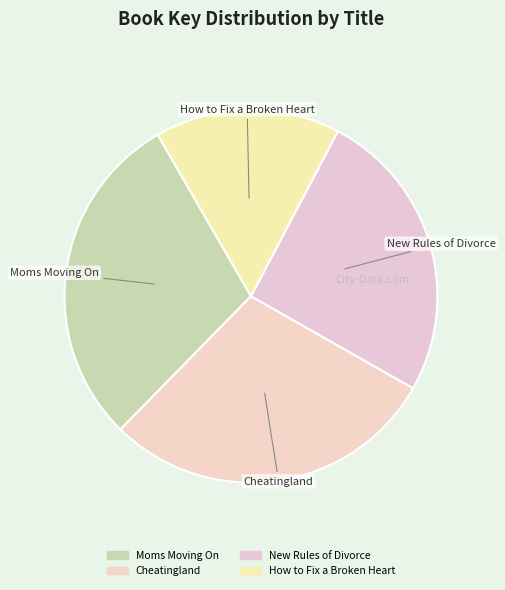

How many segments does this pie chart have?

4